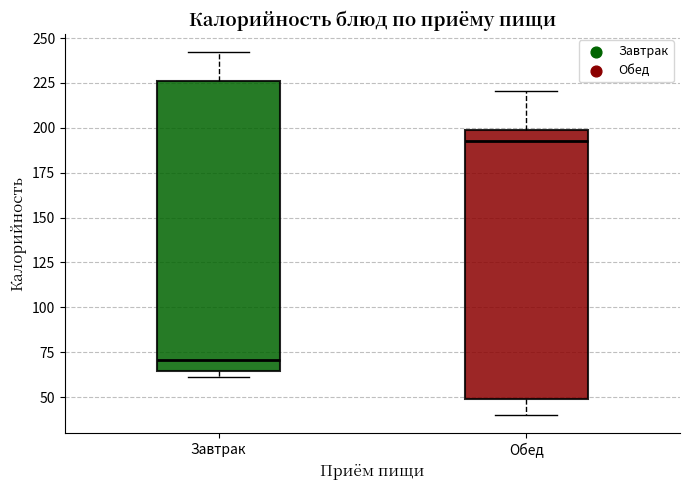

Reading left to right, transcribe this box plot: for each box, give where its median line is, the range the box spans, and where its two whiskers end, as read against the y-axis. The values are not printed on the chart, so give them approximately, as read against the axis.

Завтрак: median 70, box 65 to 225, whiskers 60 to 240
Обед: median 195, box 50 to 200, whiskers 40 to 220